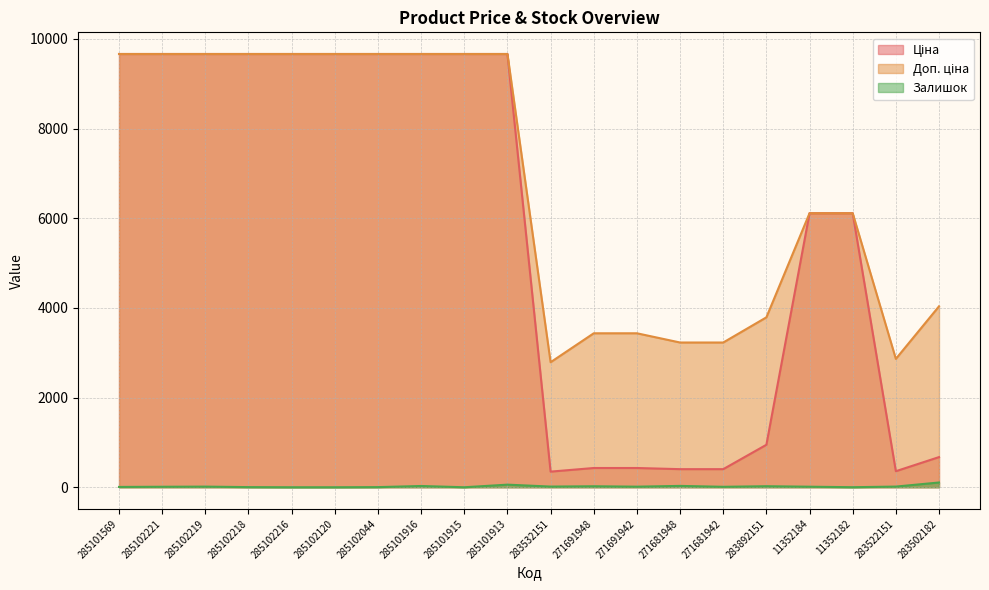

Is the value of Доп. ціна at 11352182 greater than the value of Залишок at 285102218?

Yes